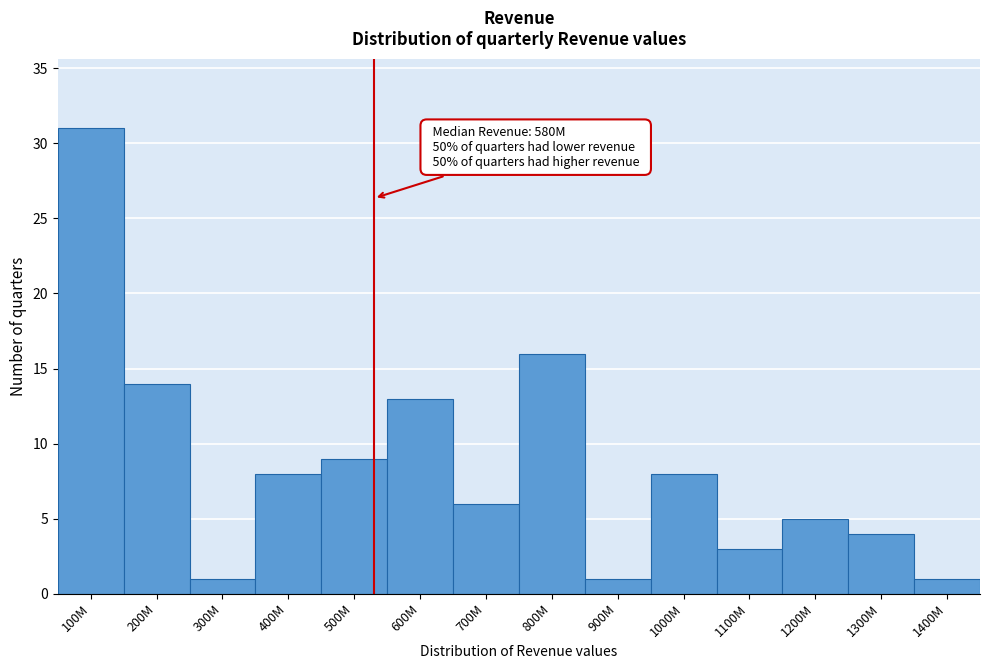

Reading left to right, list all the values displayed in this chart.

100M=31	200M=14	300M=1	400M=8	500M=9	600M=13	700M=6	800M=16	900M=1	1000M=8	1100M=3	1200M=5	1300M=4	1400M=1